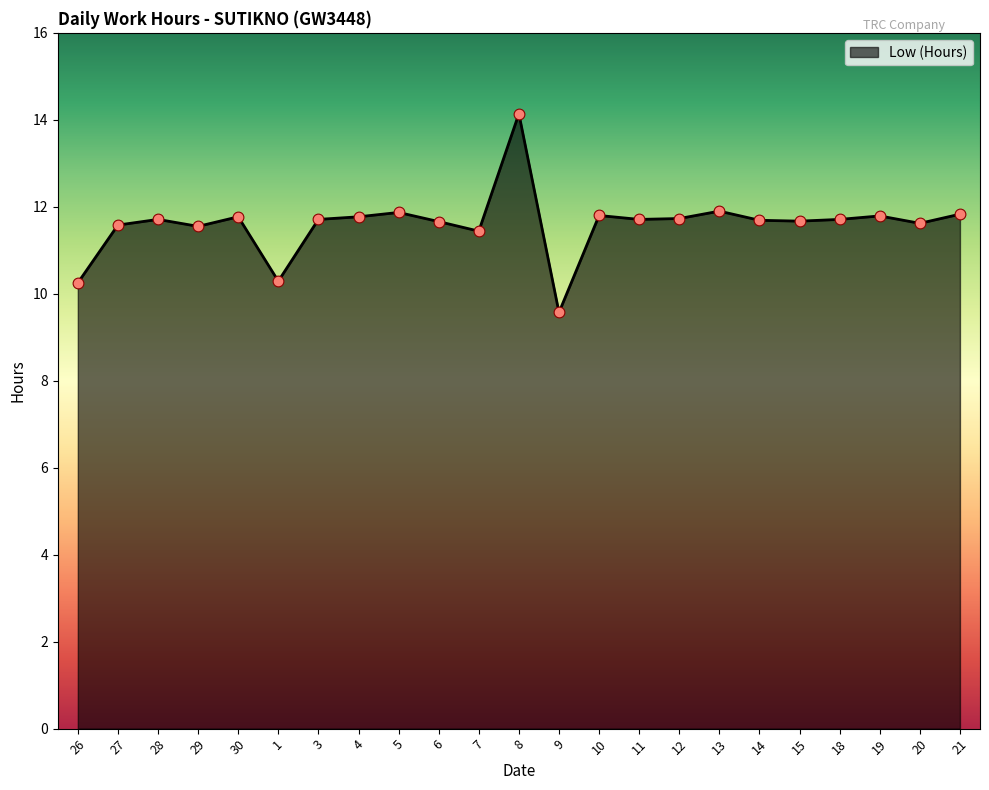

Which has a higher value, 26 or 5?

5